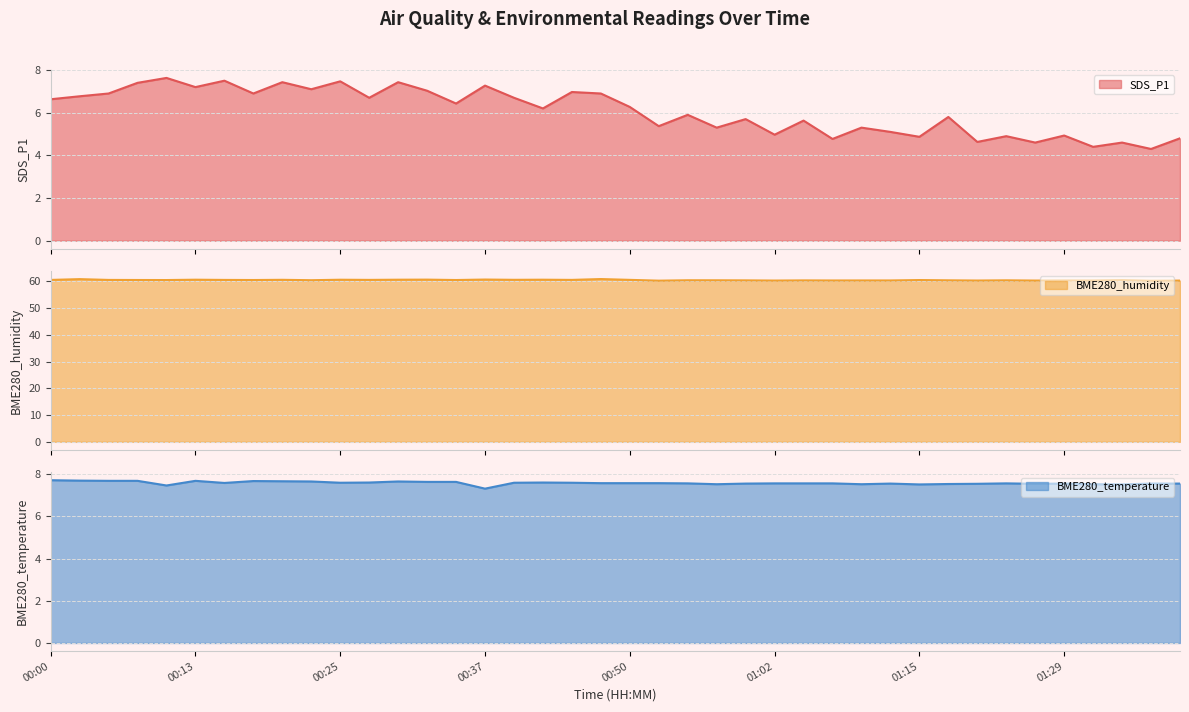

What value does the BME280_temperature series have at 00:37?

7.3